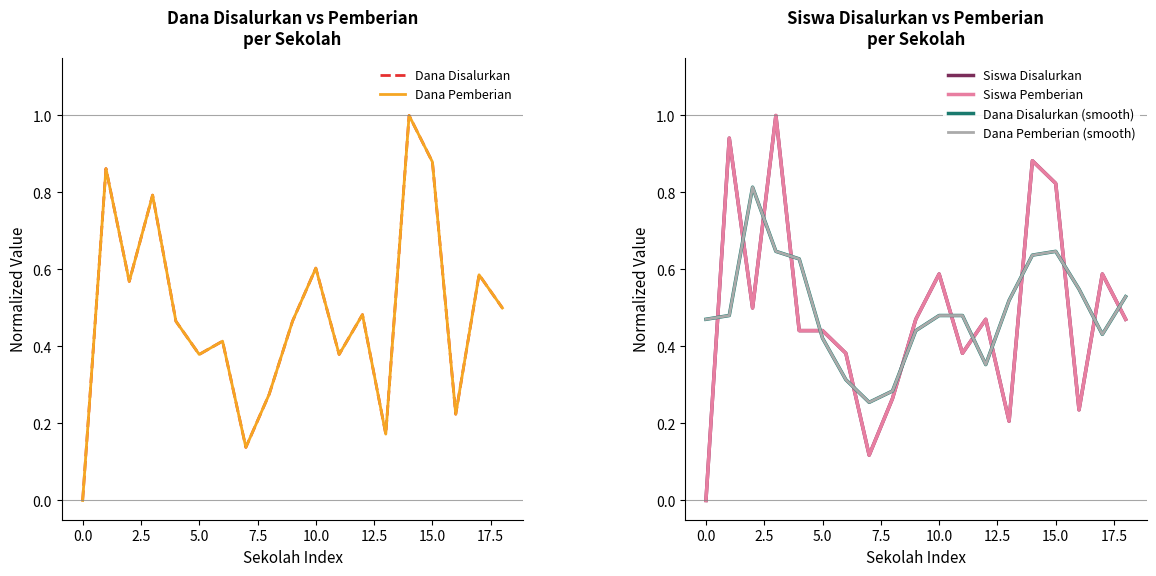

Reading right to left, list all the values displayed in this chart.

Dana Disalurkan: 0.5	0.6	0.2	0.9	1.0	0.2	0.5	0.4	0.6	0.5	0.3	0.1	0.4	0.4	0.5	0.8	0.6	0.9	0.0
Dana Pemberian: 0.5	0.6	0.2	0.9	1.0	0.2	0.5	0.4	0.6	0.5	0.3	0.1	0.4	0.4	0.5	0.8	0.6	0.9	0.0
Siswa Disalurkan: 0.5	0.6	0.2	0.8	0.9	0.2	0.5	0.4	0.6	0.5	0.3	0.1	0.4	0.4	0.4	1.0	0.5	0.9	0.0
Siswa Pemberian: 0.5	0.6	0.2	0.8	0.9	0.2	0.5	0.4	0.6	0.5	0.3	0.1	0.4	0.4	0.4	1.0	0.5	0.9	0.0
Dana Disalurkan (smooth): 0.5	0.4	0.5	0.6	0.6	0.5	0.4	0.5	0.5	0.4	0.3	0.3	0.3	0.4	0.6	0.6	0.8	0.5	0.5
Dana Pemberian (smooth): 0.5	0.4	0.5	0.6	0.6	0.5	0.4	0.5	0.5	0.4	0.3	0.3	0.3	0.4	0.6	0.6	0.8	0.5	0.5